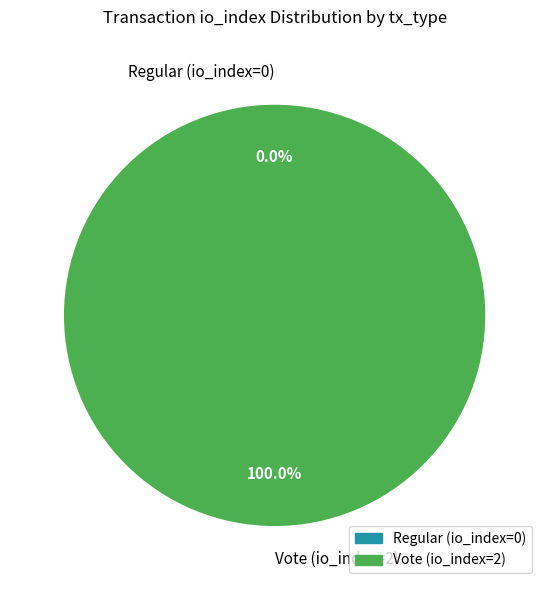

Which slice is the largest?

Vote (io_index=2)